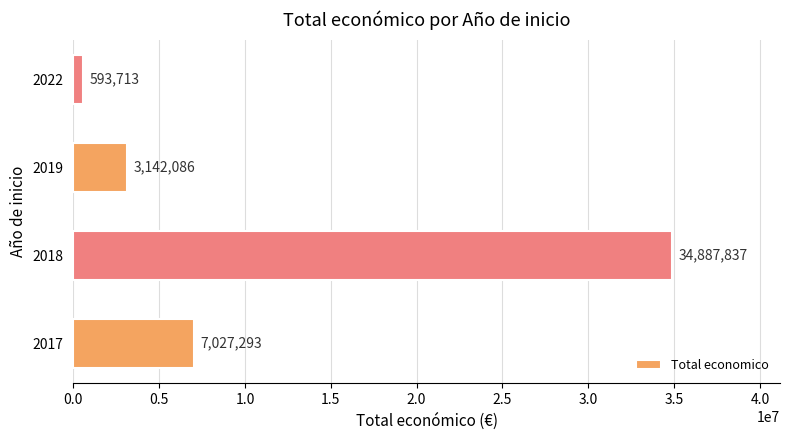

At which category does the chart reach its minimum across all series?

2022